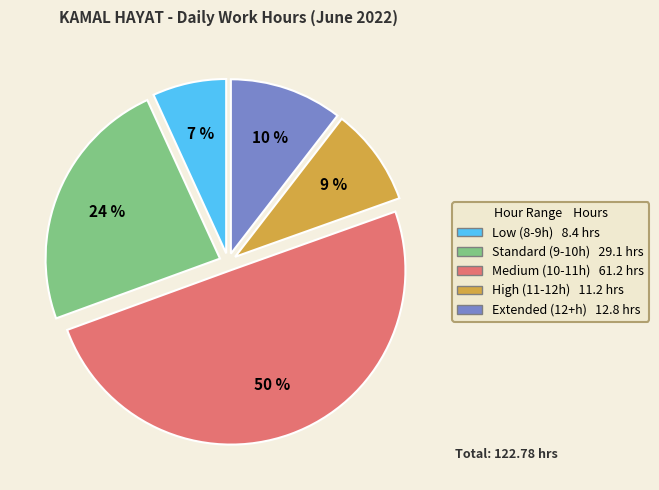

To the nearest percent, what is the average slice percentage?

20%